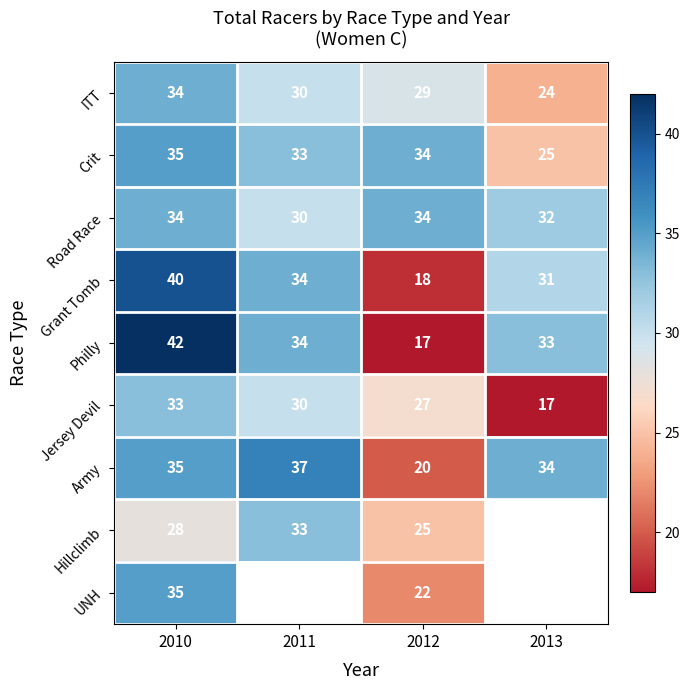

How many values in the ITT series are below 30?

2